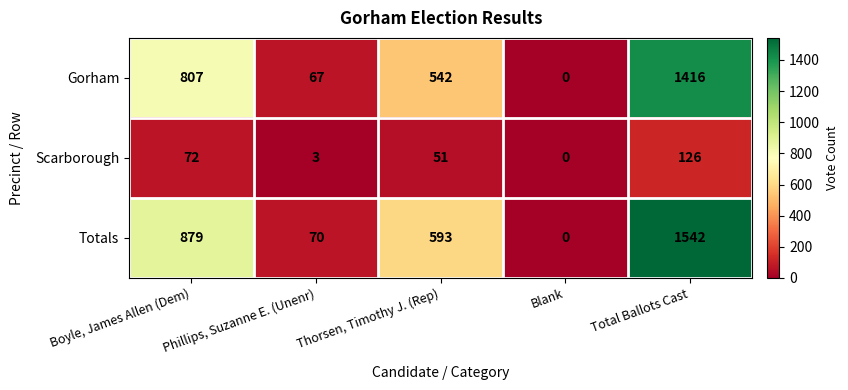

What is the maximum value shown in the chart?

1542